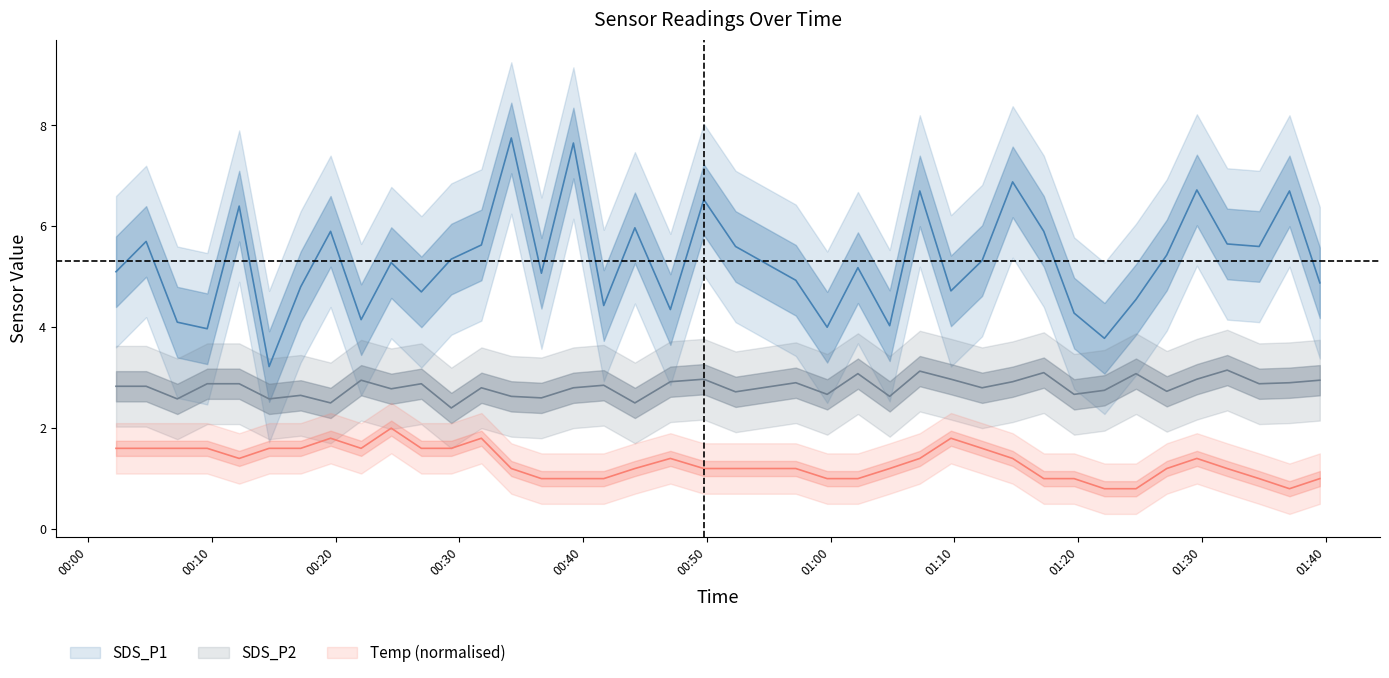

Reading right to left, what are all the values shown in this chart?

SDS_P1: 4.9	6.7	5.6	5.7	6.7	5.4	4.5	3.8	4.3	5.9	6.9	5.3	4.7	6.7	4.0	5.2	4.0	4.9	5.6	6.5	4.3	6.0	4.4	7.7	5.1	7.8	5.6	5.3	4.7	5.3	4.2	5.9	4.8	3.2	6.4	4.0	4.1	5.7	5.1
SDS_P2: 3.0	2.9	2.9	3.1	3.0	2.7	3.1	2.8	2.7	3.1	2.9	2.8	3.0	3.1	2.6	3.1	2.7	2.9	2.7	3.0	2.9	2.5	2.9	2.8	2.6	2.6	2.8	2.4	2.9	2.8	3.0	2.5	2.6	2.6	2.9	2.9	2.6	2.8	2.8
Temp: 1.0	0.8	1.0	1.2	1.4	1.2	0.8	0.8	1.0	1.0	1.4	1.6	1.8	1.4	1.2	1.0	1.0	1.2	1.2	1.2	1.4	1.2	1.0	1.0	1.0	1.2	1.8	1.6	1.6	2.0	1.6	1.8	1.6	1.6	1.4	1.6	1.6	1.6	1.6